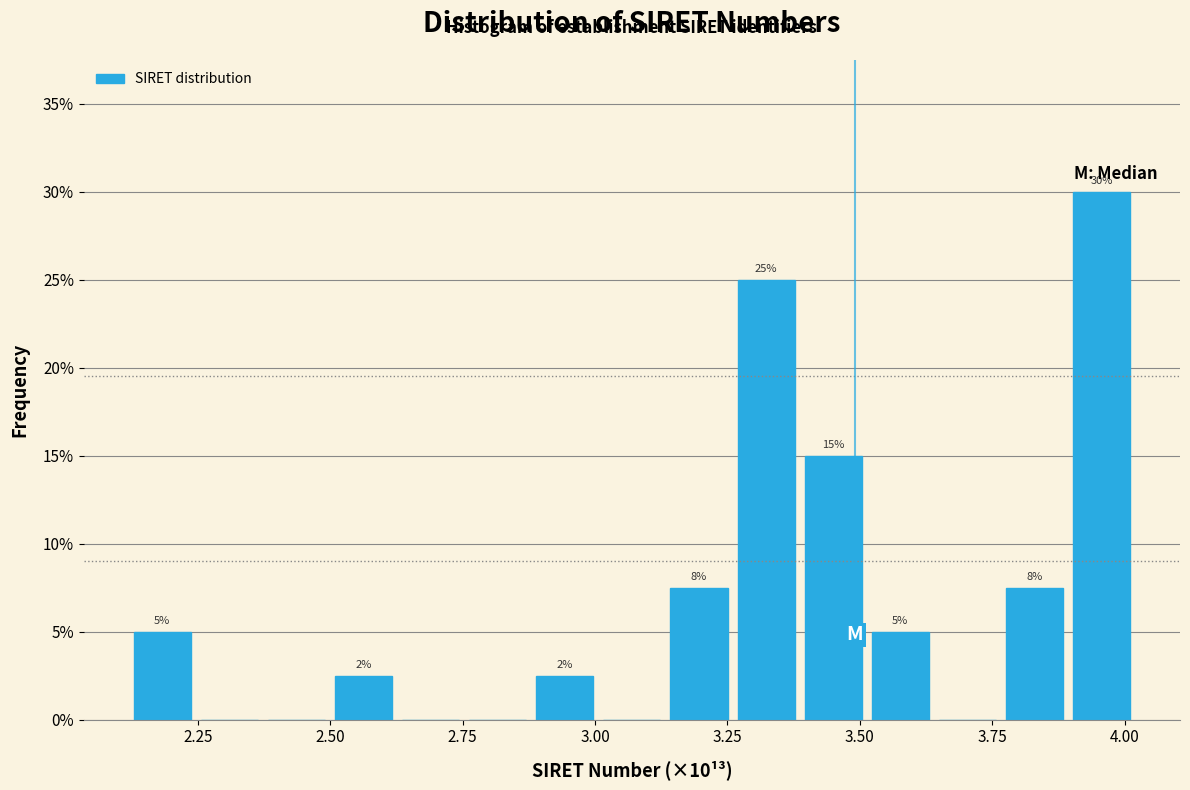

Read against the x-axis, roughly where is the centre of the tallest bar?

3.95